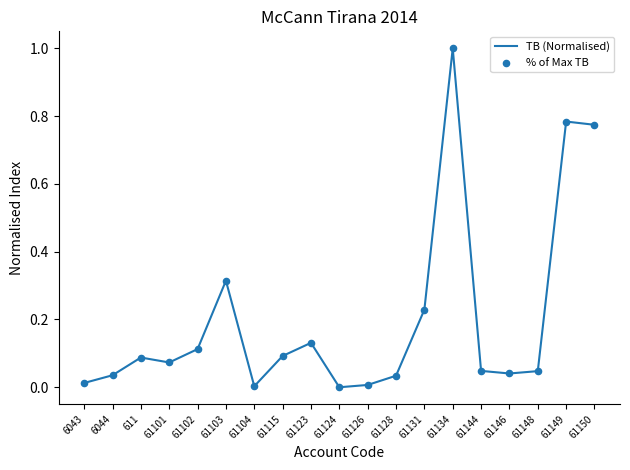

What is the difference between the maximum and minimum values?

1.0